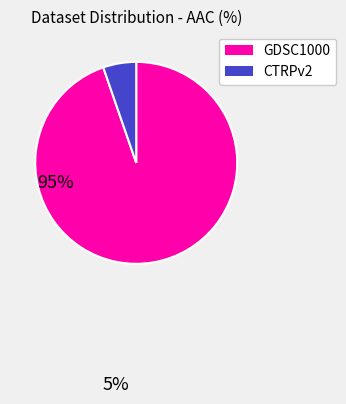

Is there a majority slice in this chart?

Yes